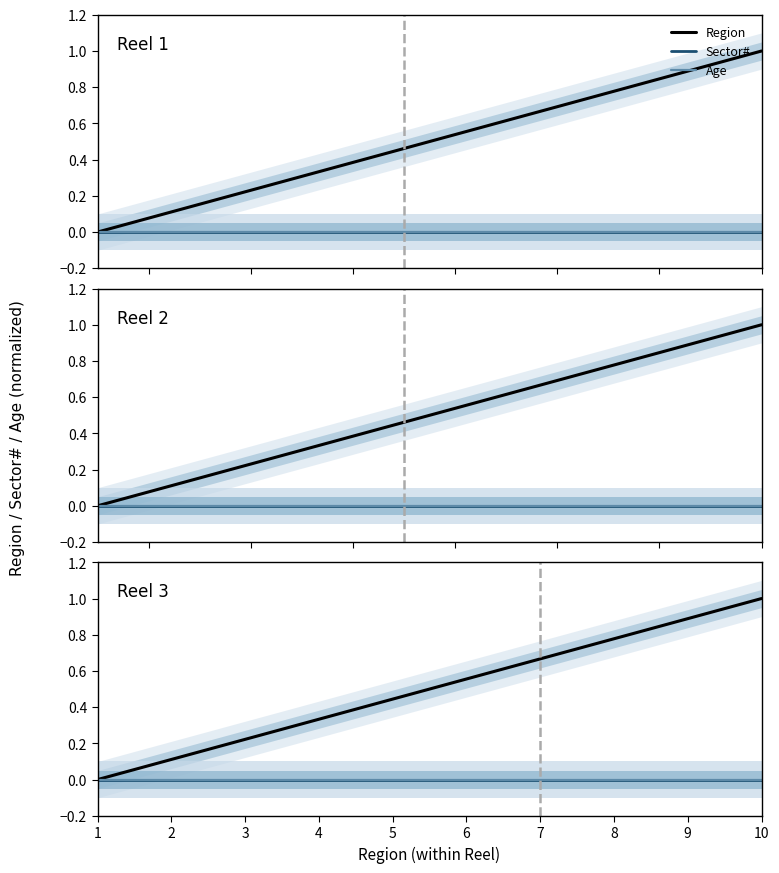

True or false: Age and Region intersect in this chart.

False